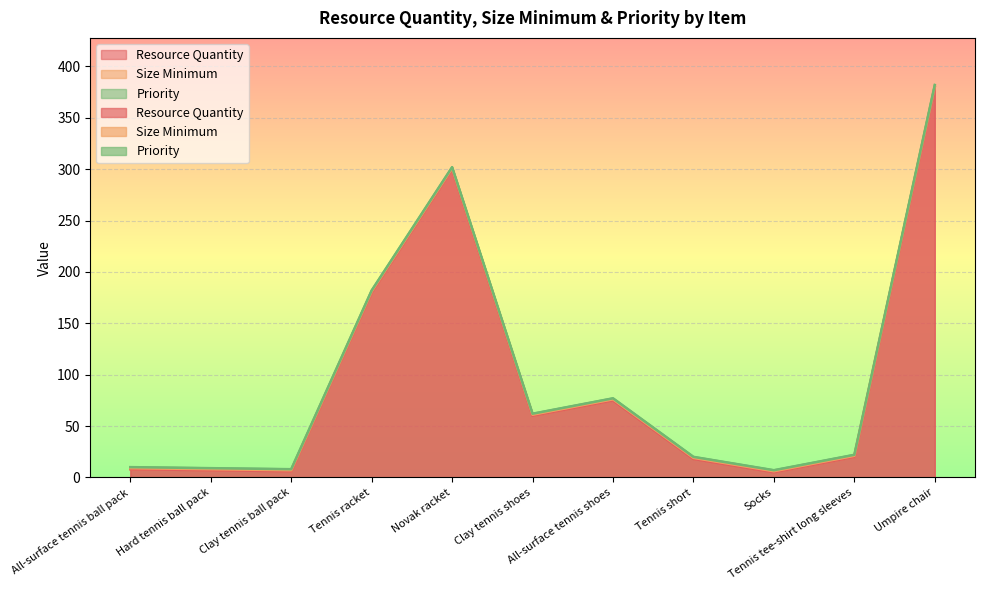

At which category is the sum across all series the highest?

Umpire chair